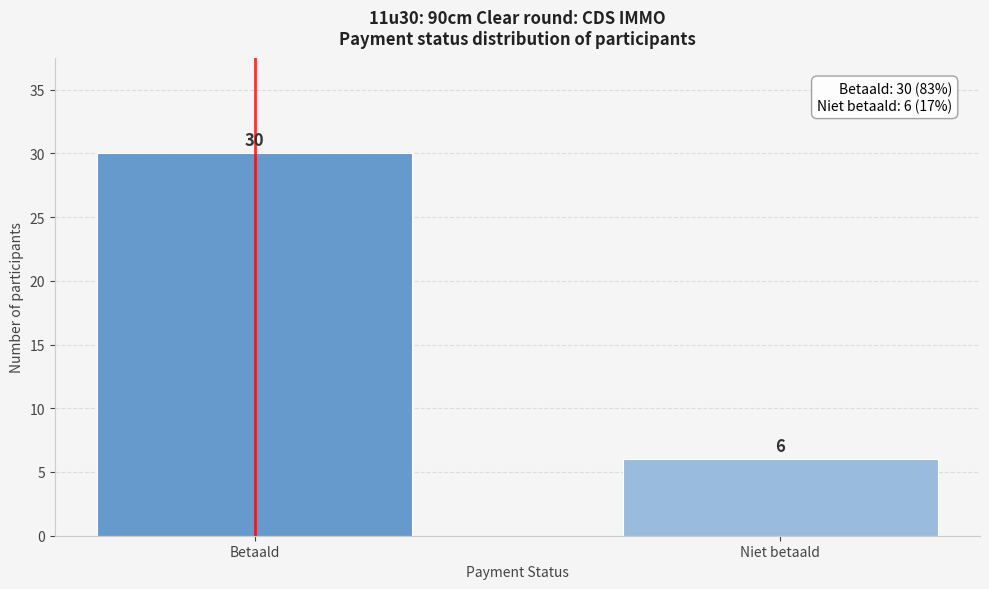

Reading left to right, list all the values displayed in this chart.

Betaald=30	Niet betaald=6